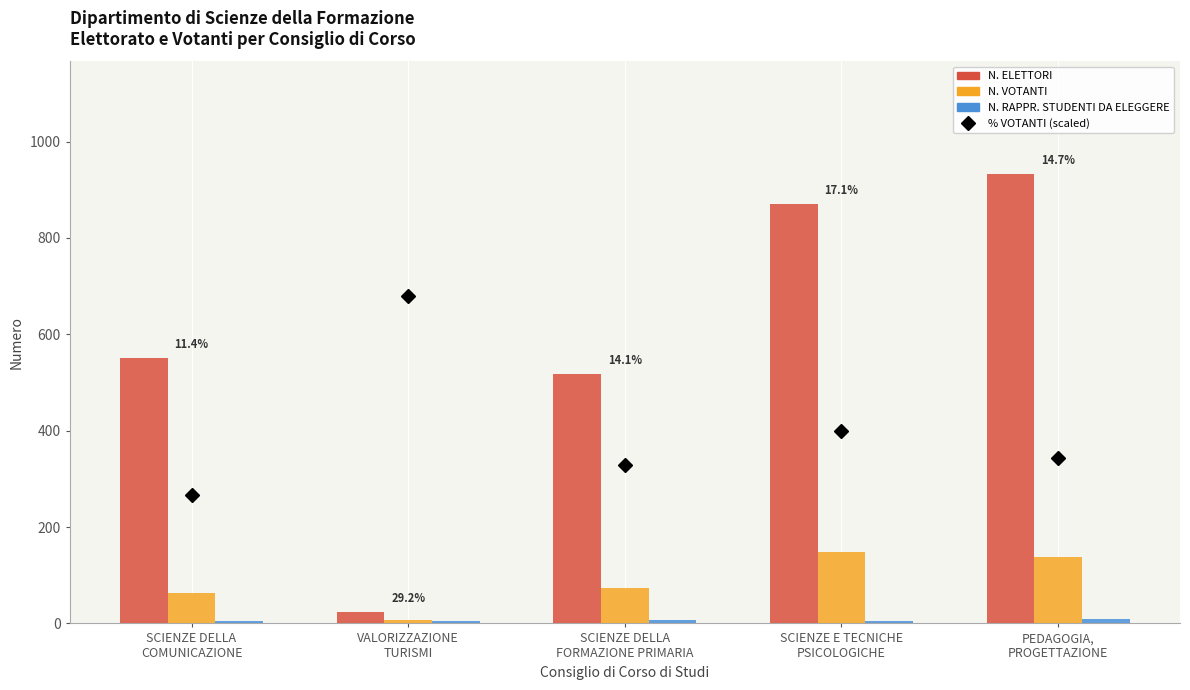

What is the maximum value shown in the chart?

933